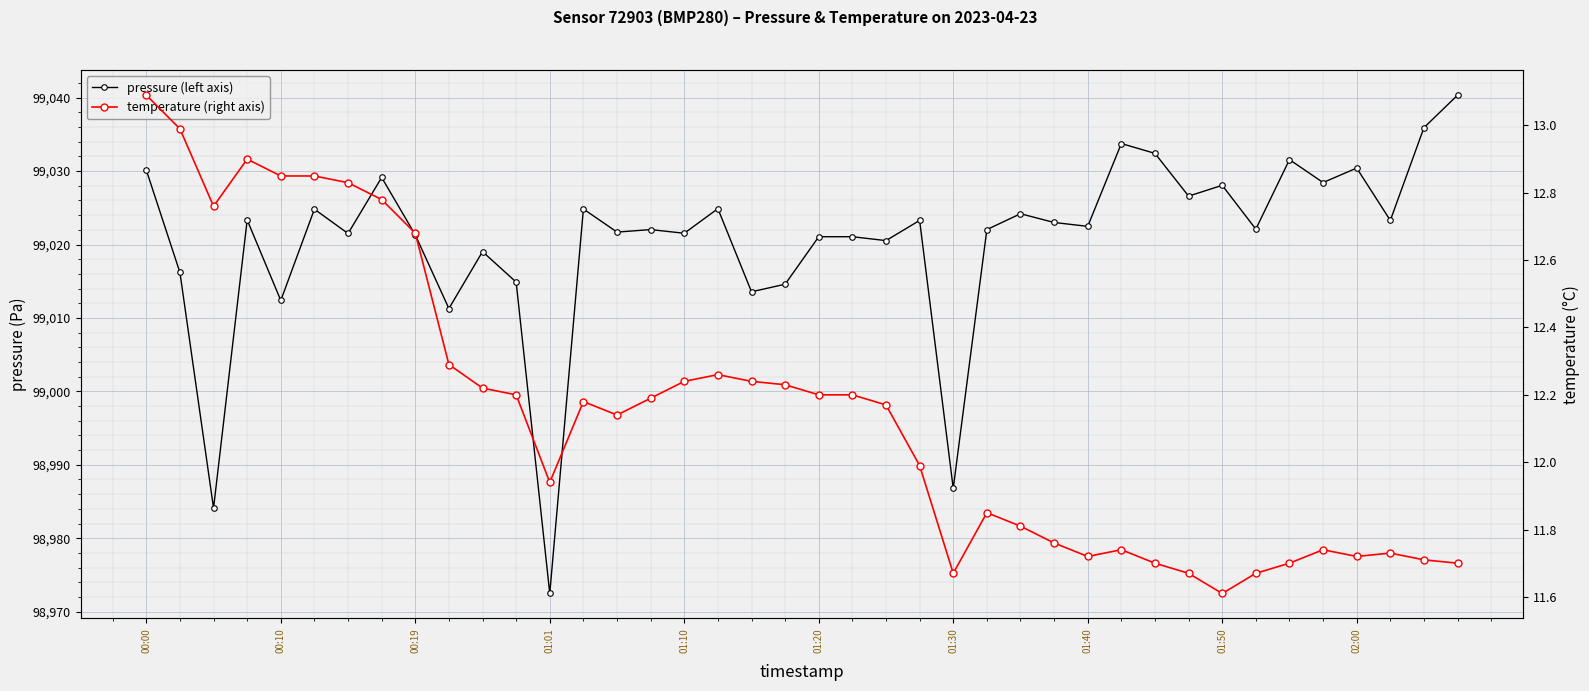

How many lines are shown in the chart?

2